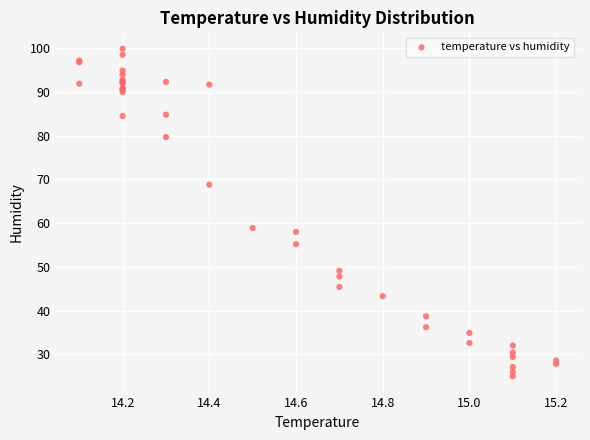

What Y value in the scatter plot is closest to 62?

58.9